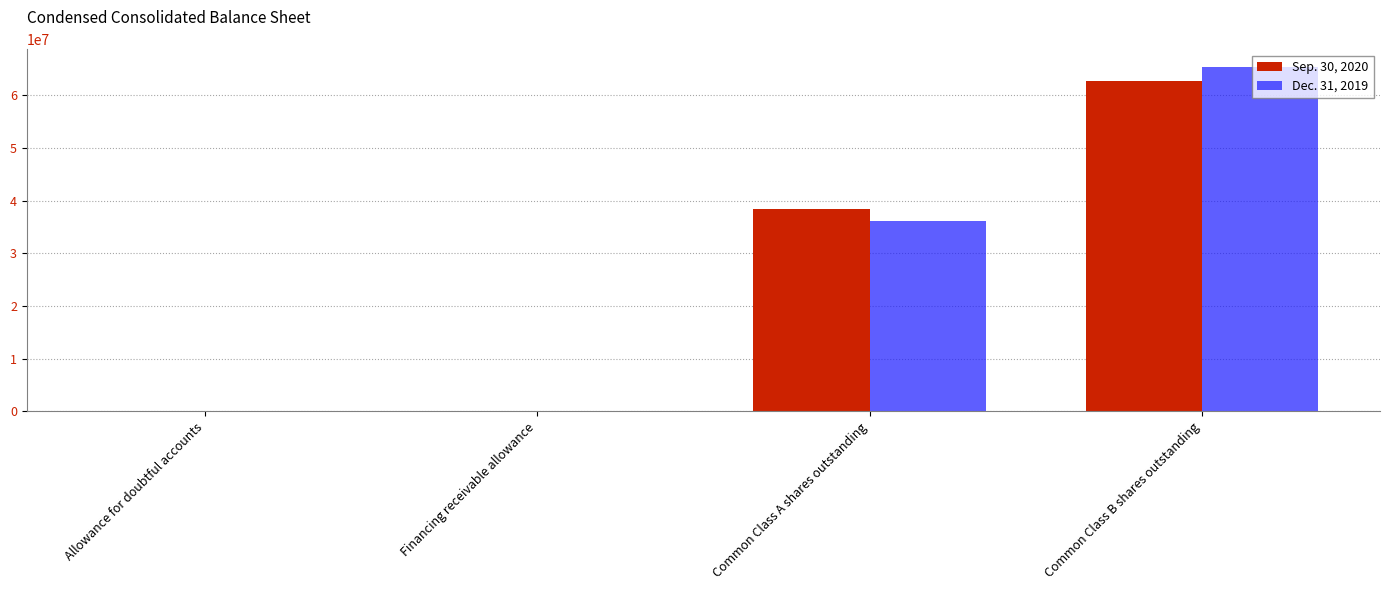

The Dec. 31, 2019 series shows 109396250 at Common Class B shares outstanding. True or false?

False